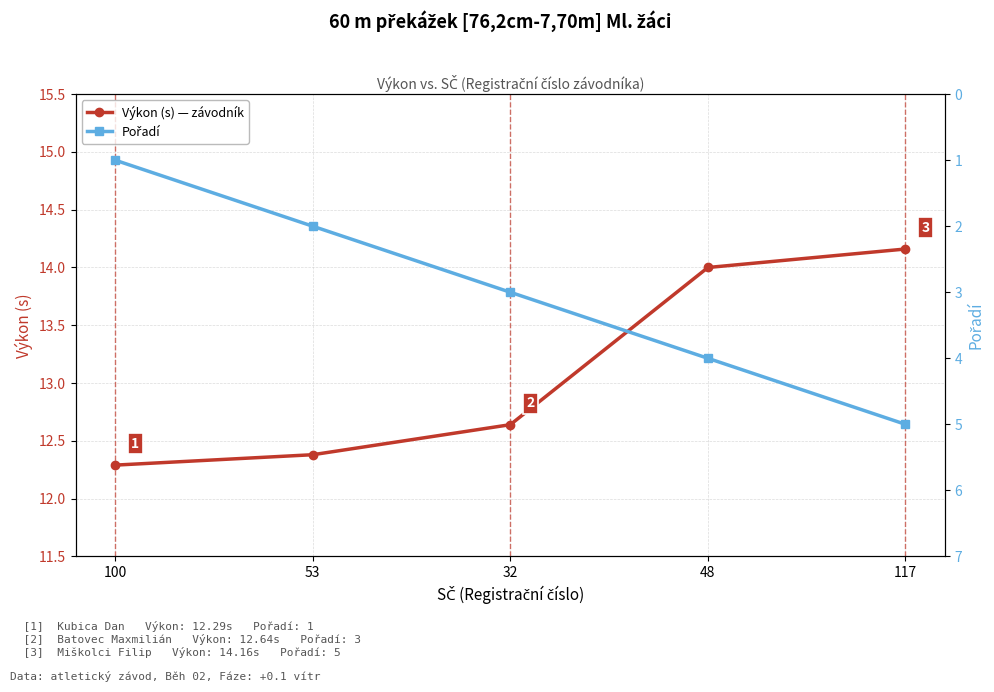

Which series has the widest spread of values?

Pořadí